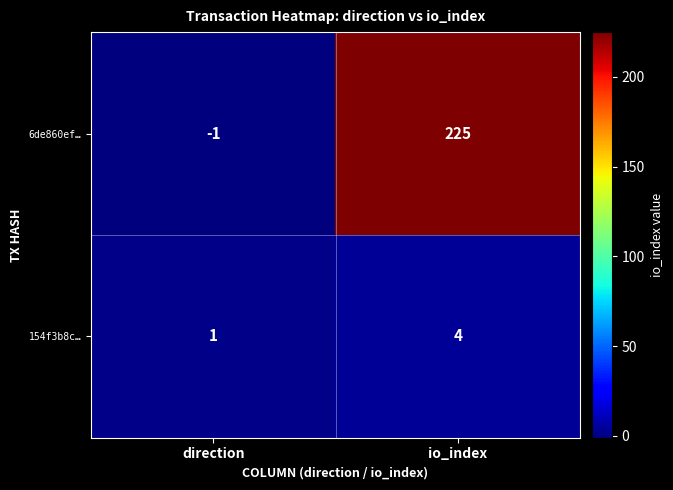

Rank the series by their maximum value, from highest to lowest.

6de860ef…, 154f3b8c…